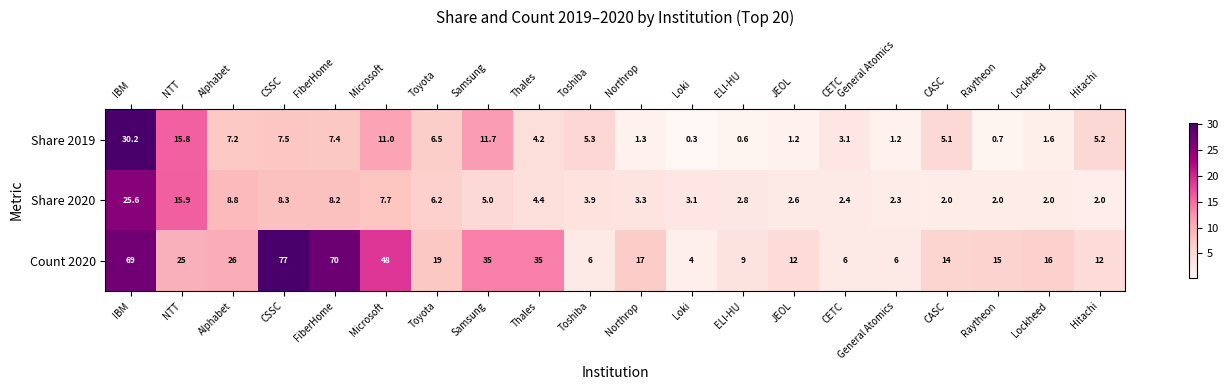

Which label corresponds to the largest value in the chart?

CSSC